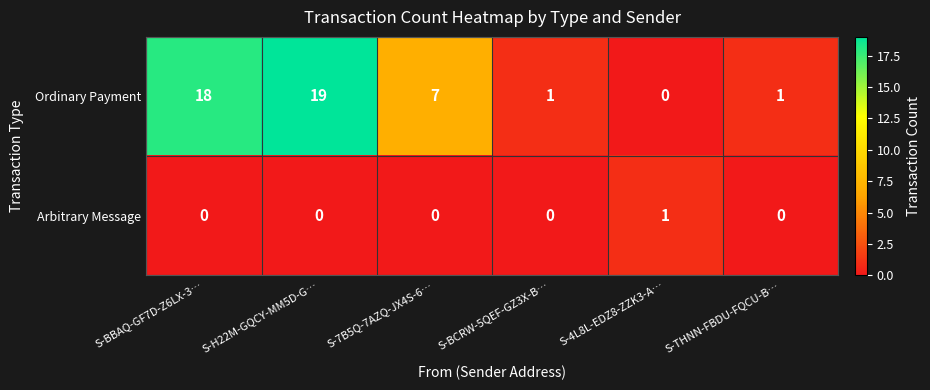

Reading left to right, extract all data points from this chart.

Ordinary Payment: S-BBAQ-GF7D-Z6LX-3…=18	S-H22M-GQCY-MM5D-G…=19	S-7B5Q-7AZQ-JX4S-6…=7	S-BCRW-5QEF-GZ3X-B…=1	S-4L8L-EDZ8-ZZK3-A…=0	S-THNN-FBDU-FQCU-B…=1
Arbitrary Message: S-BBAQ-GF7D-Z6LX-3…=0	S-H22M-GQCY-MM5D-G…=0	S-7B5Q-7AZQ-JX4S-6…=0	S-BCRW-5QEF-GZ3X-B…=0	S-4L8L-EDZ8-ZZK3-A…=1	S-THNN-FBDU-FQCU-B…=0